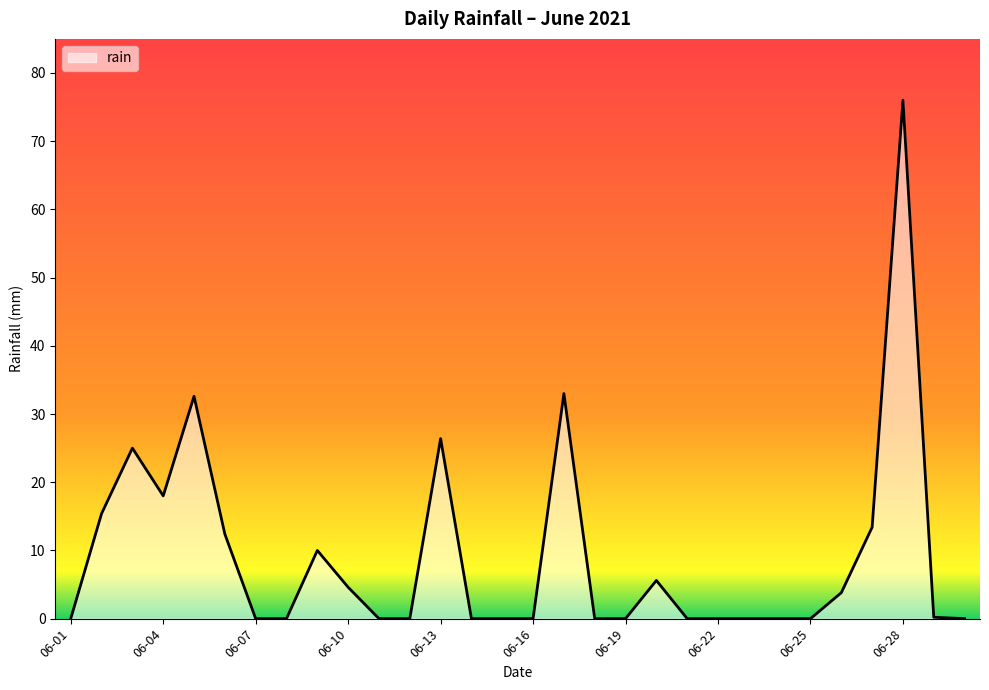

What is the difference between the maximum and minimum values?

76.0